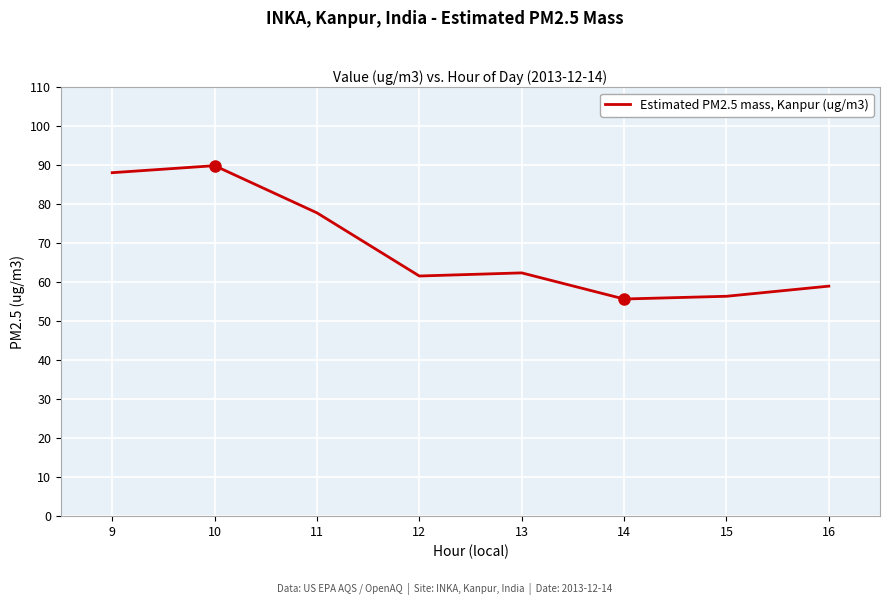

What is the greatest value displayed?

89.9